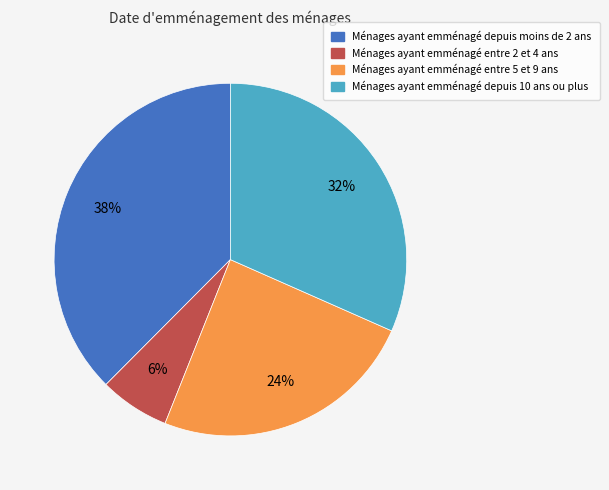

True or false: Ménages ayant emménagé depuis moins de 2 ans accounts for 38% of the total.

True